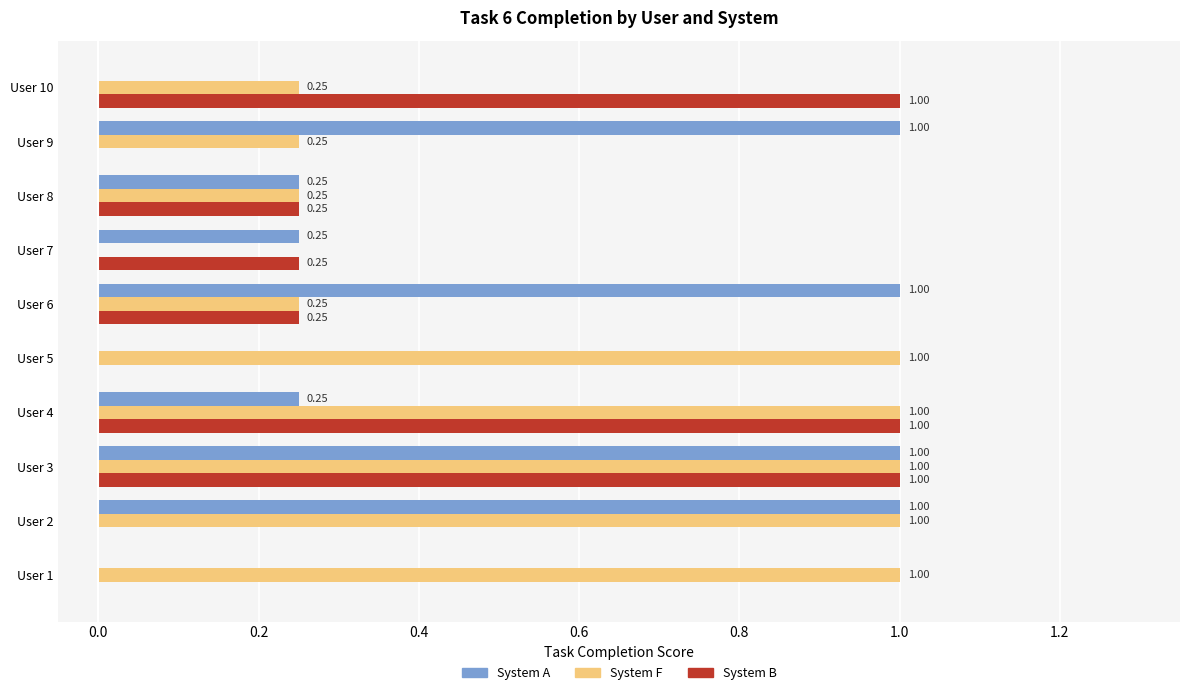

Between User 8 and User 10, which series saw the biggest shift?

System B